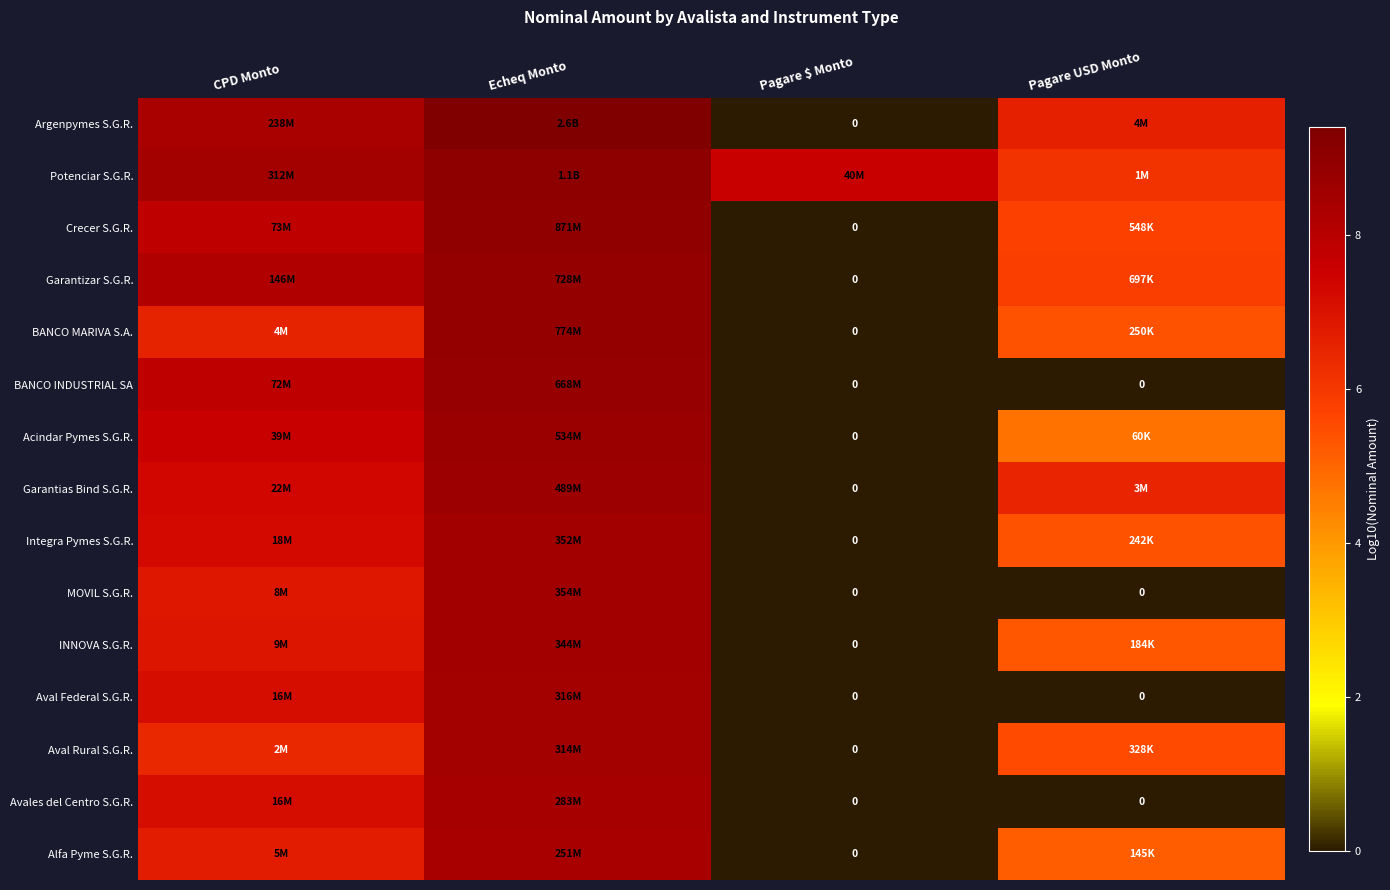

Which series has the largest range (max minus min)?

Argenpymes S.G.R.